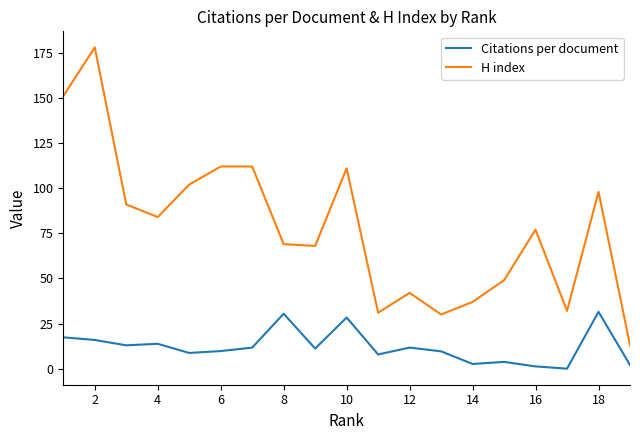

What is the lowest value of the H index series?

13.0